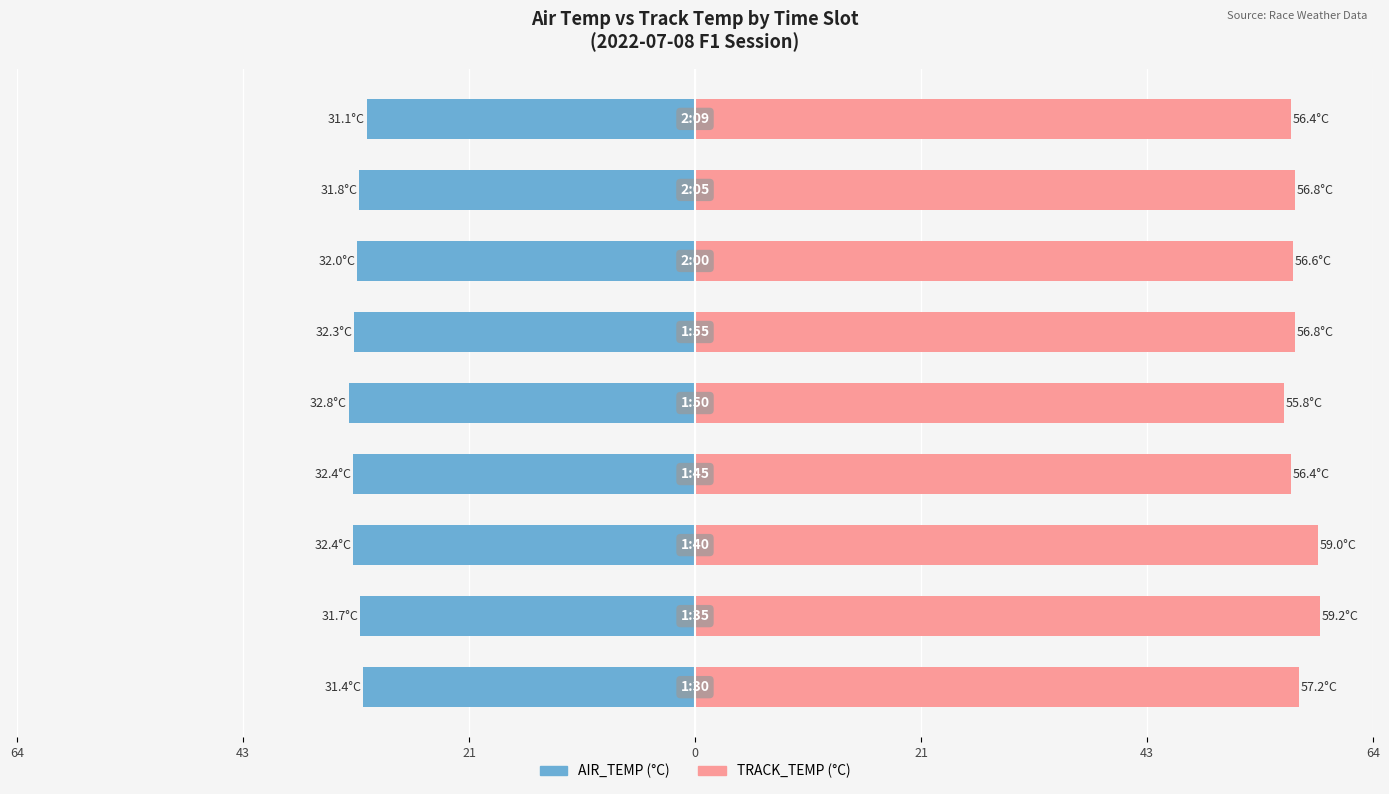

Reading left to right, list all the values displayed in this chart.

AIR_TEMP: -31.4	-31.7	-32.4	-32.4	-32.8	-32.3	-32.0	-31.8	-31.1
TRACK_TEMP: 57.2	59.2	59.0	56.4	55.8	56.8	56.6	56.8	56.4